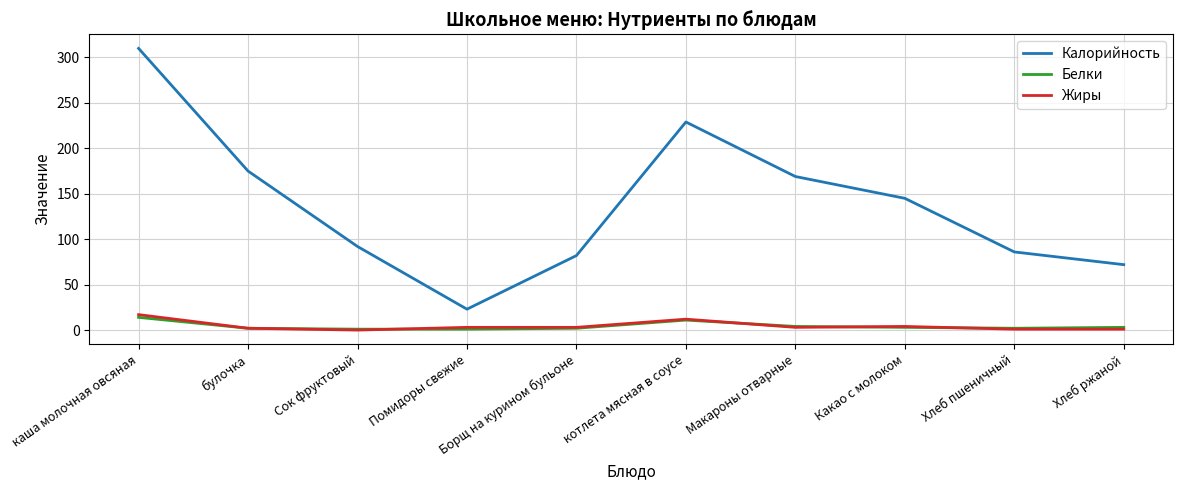

At which category does Калорийность reach its first local peak?

котлета мясная в соусе